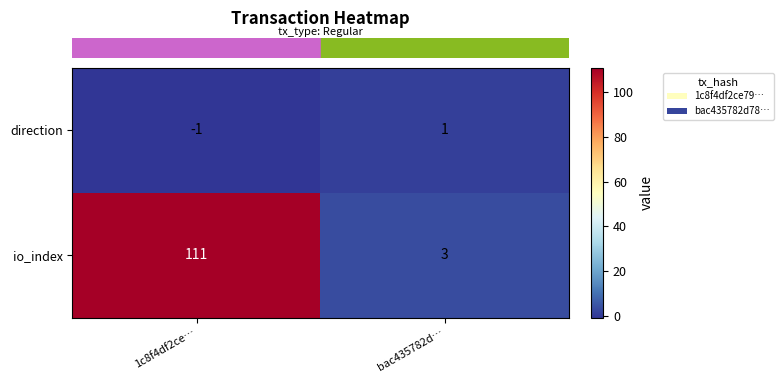

Is it true that io_index equals 3 at bac435782d…?

True